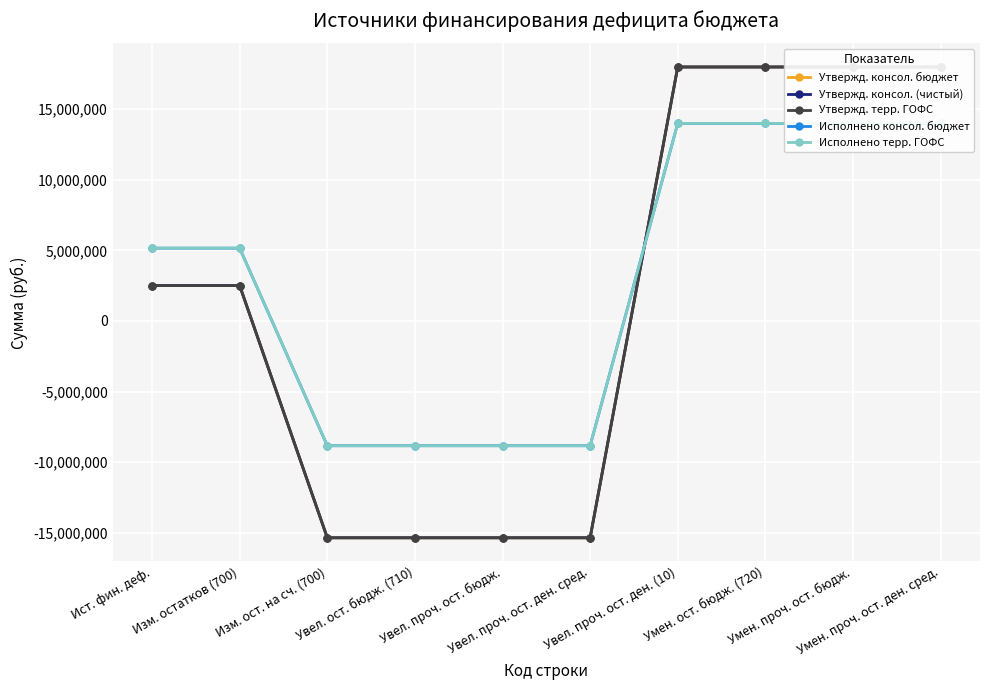

Rank the series by their maximum value, from highest to lowest.

Утвержд. консол. бюджет, Утвержд. консол. (чистый), Утвержд. терр. ГОФС, Исполнено консол. бюджет, Исполнено терр. ГОФС